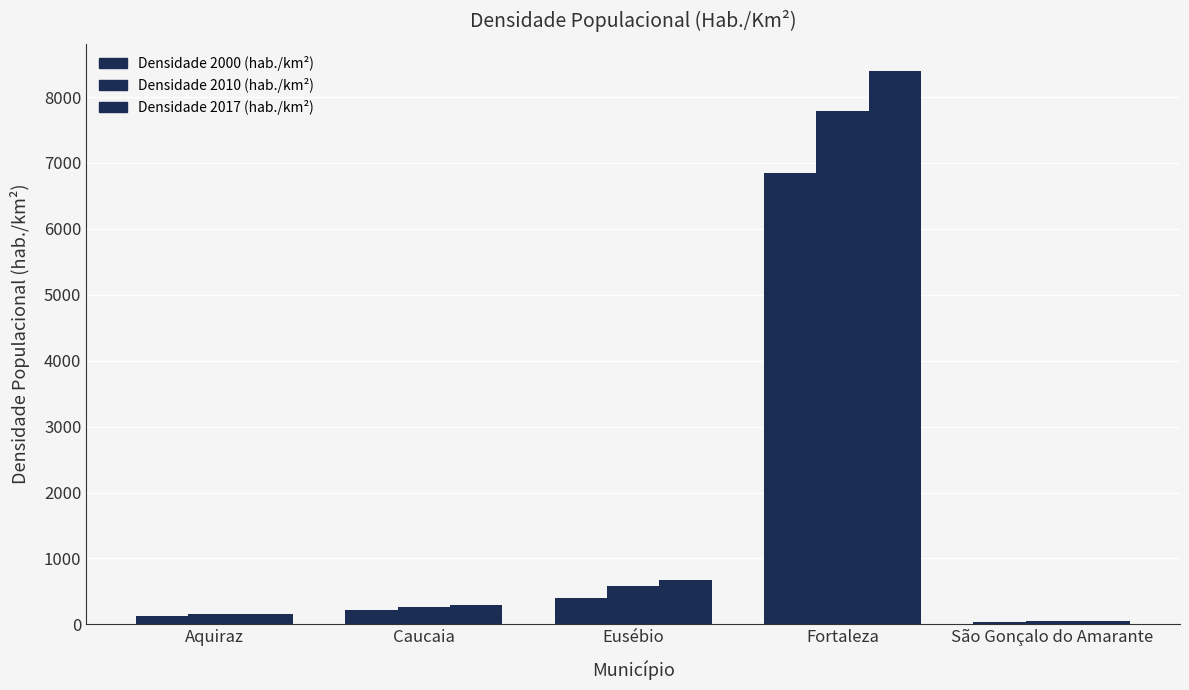

How many groups of bars are there?

5